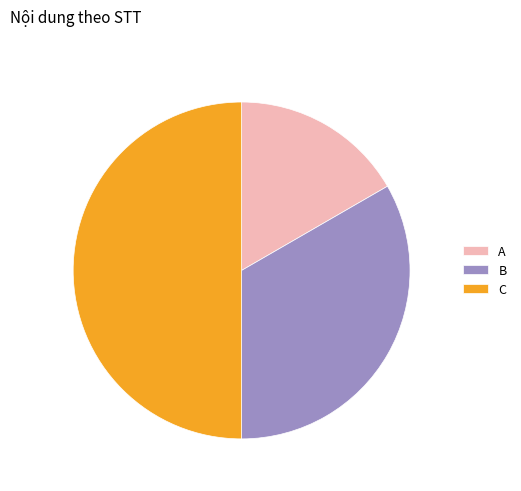

Is it true that A is 9% of the pie?

False